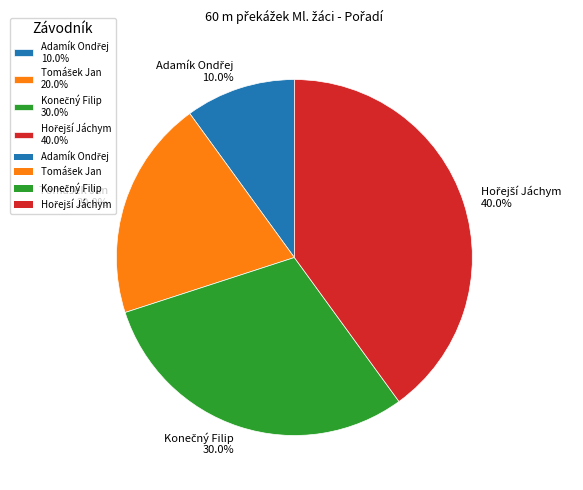

Is there a majority slice in this chart?

No